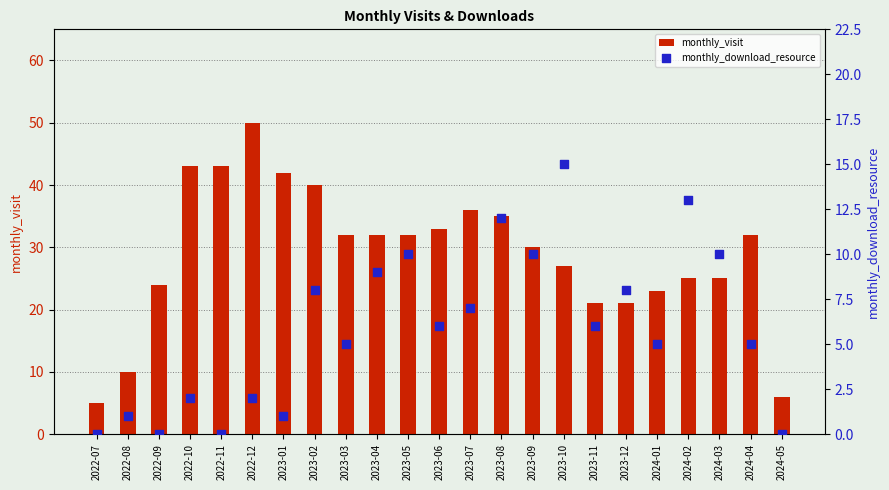

At which category is the sum across all series the highest?

2022-12